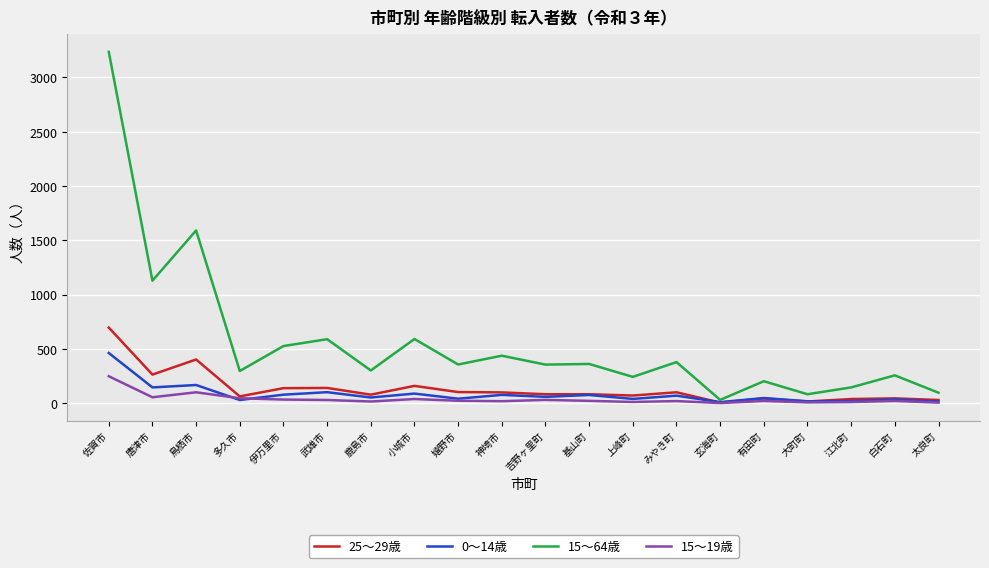

Is it true that 25～29歳 equals 402 at 鳥栖市?

True